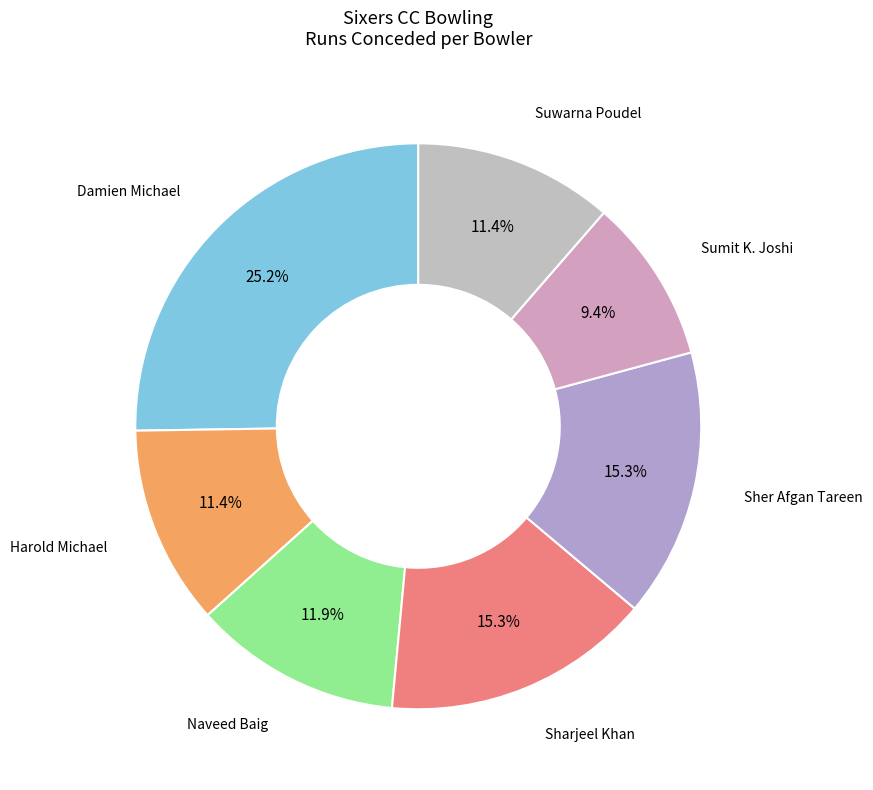

Is there any slice that represents more than half of the pie?

No